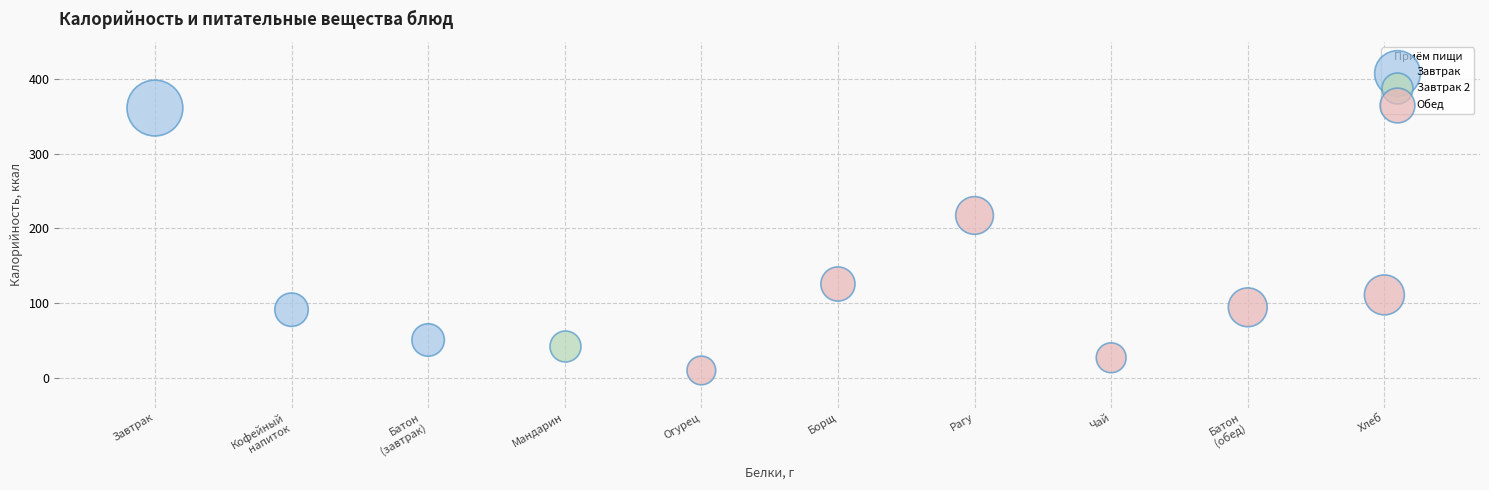

What are all the series names shown in the legend?

Завтрак, Завтрак 2, Обед